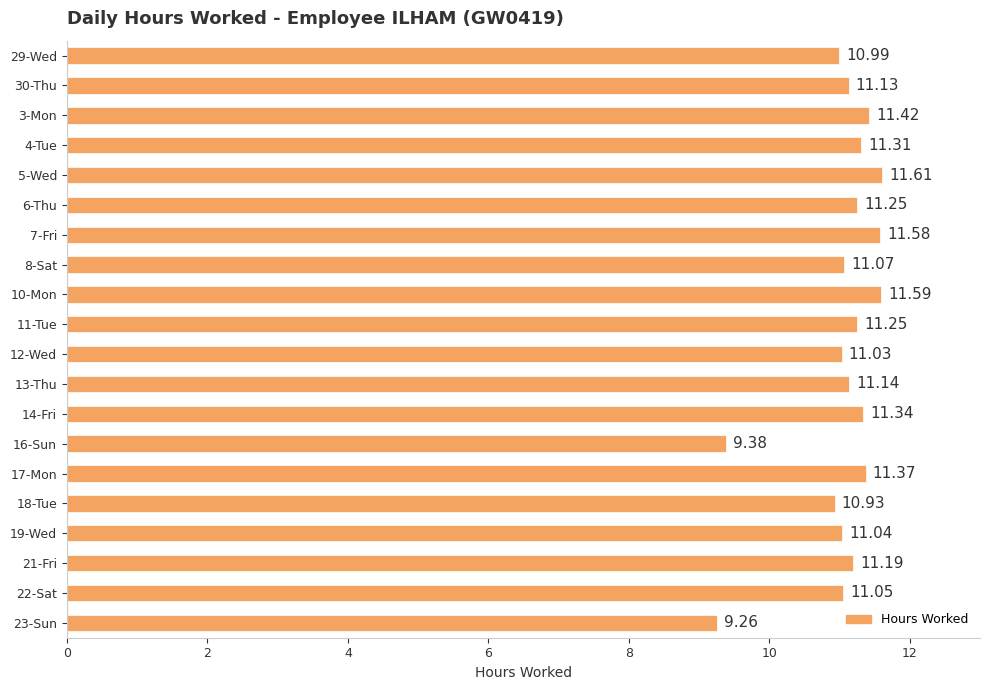

What is the sum of all values?

220.9